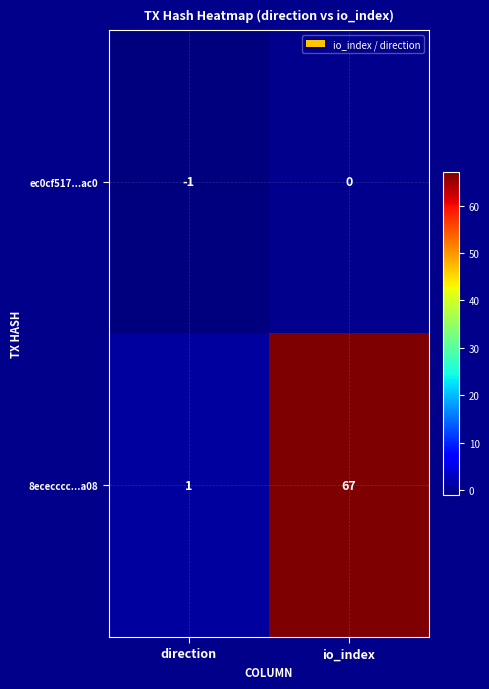

Which category has the lowest value in the 8ececccc...a08 series?

direction